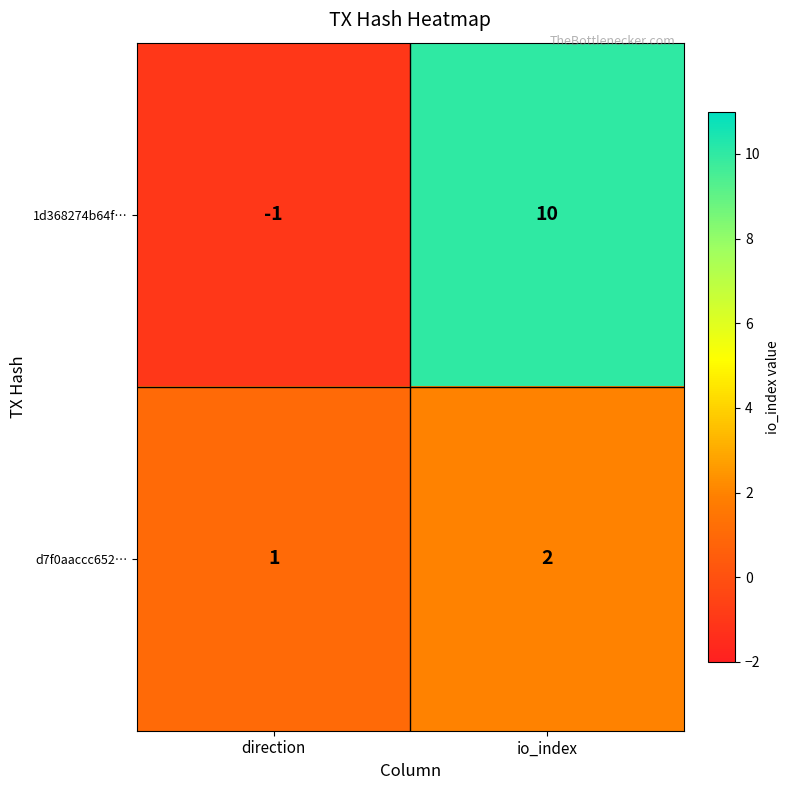

List the series in order of their peak value, highest first.

1d368274b64f…, d7f0aaccc652…